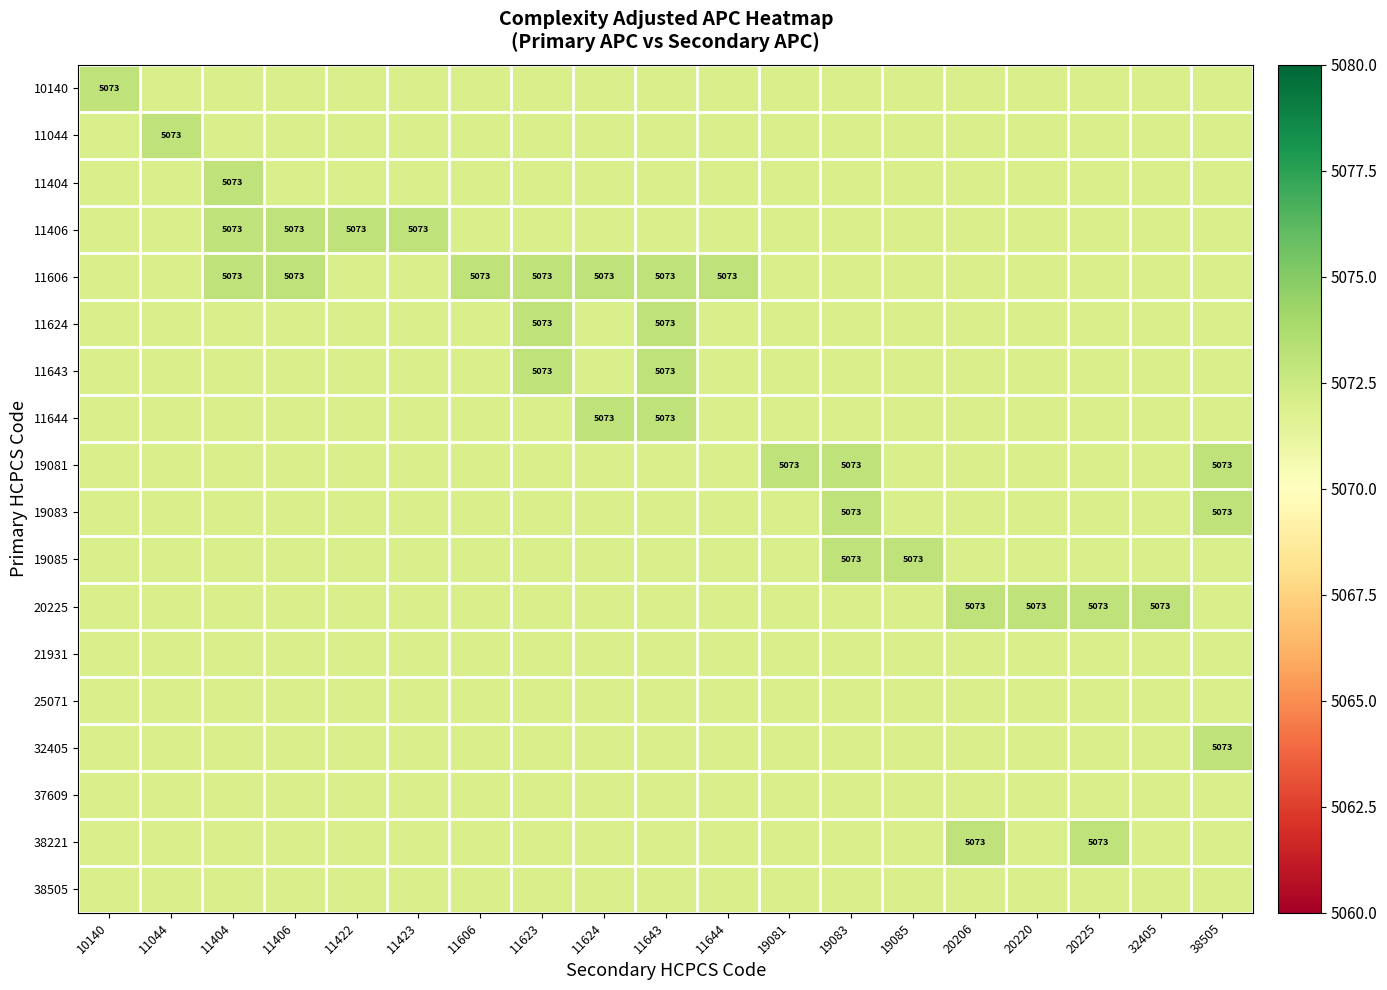

What is the maximum value shown in the chart?

5073